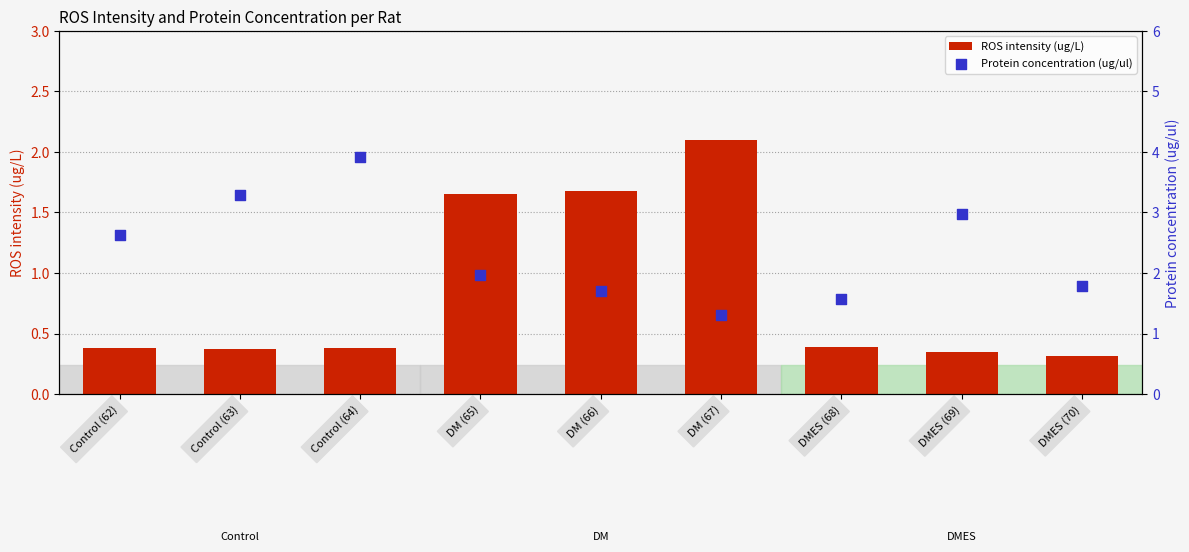

What is the total value across all series at Control (62)?

3.0